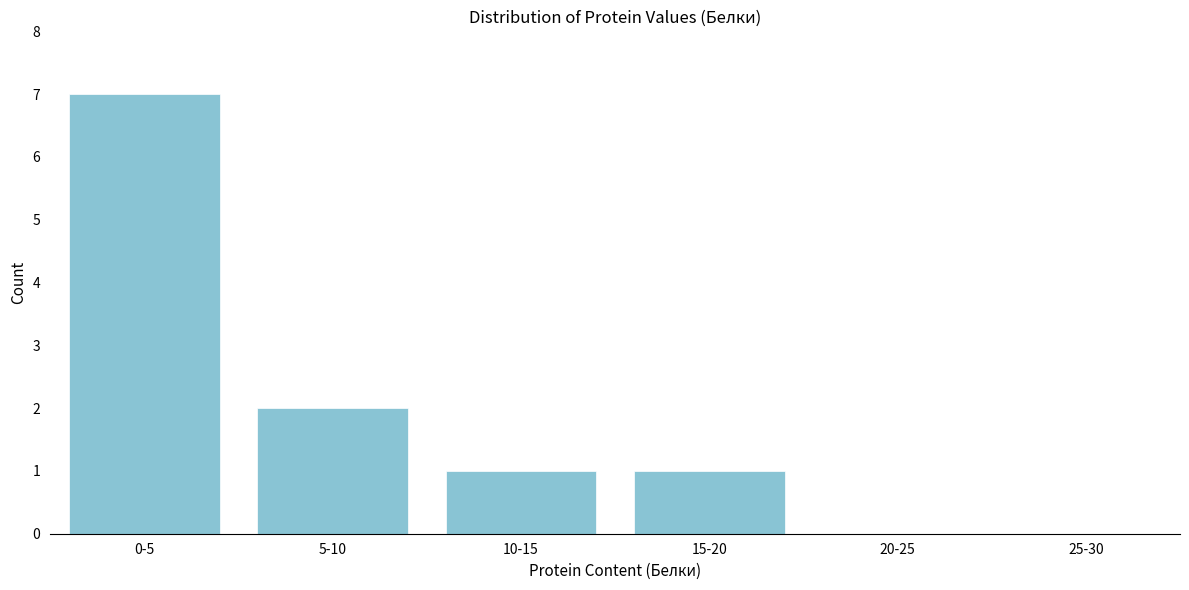

Reading left to right, list all the values displayed in this chart.

0-5=7	5-10=2	10-15=1	15-20=1	20-25=0	25-30=0